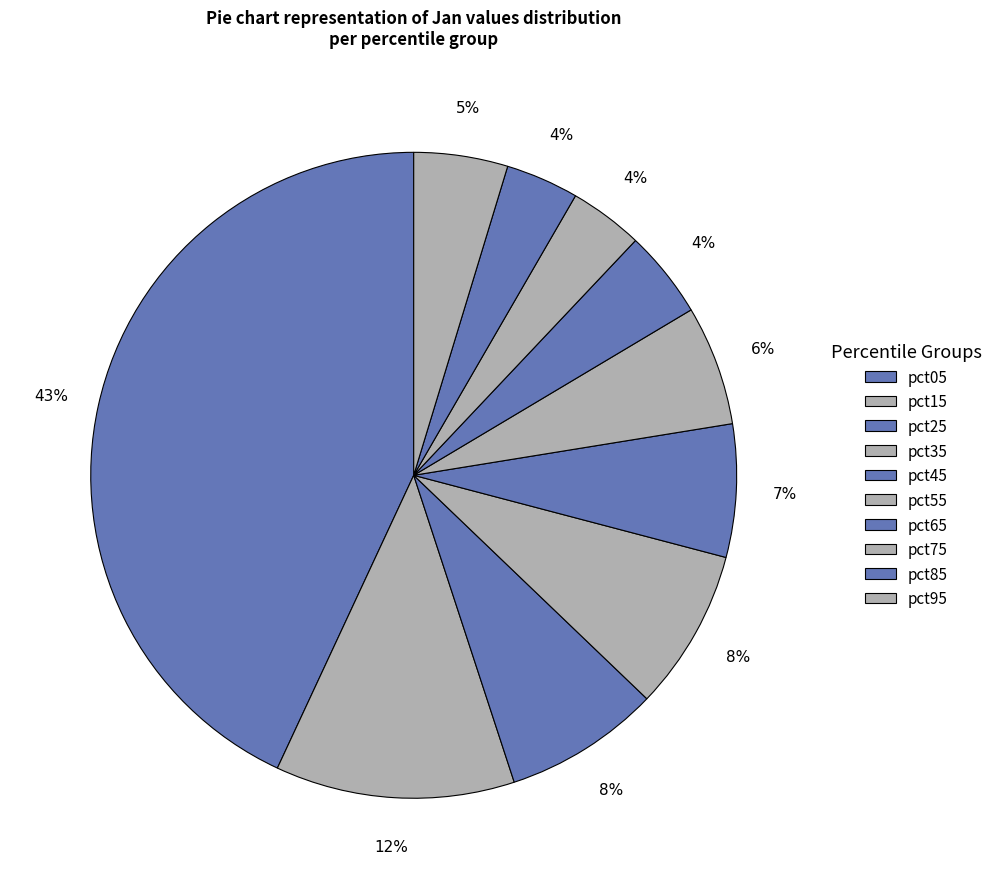

How many segments does this pie chart have?

10